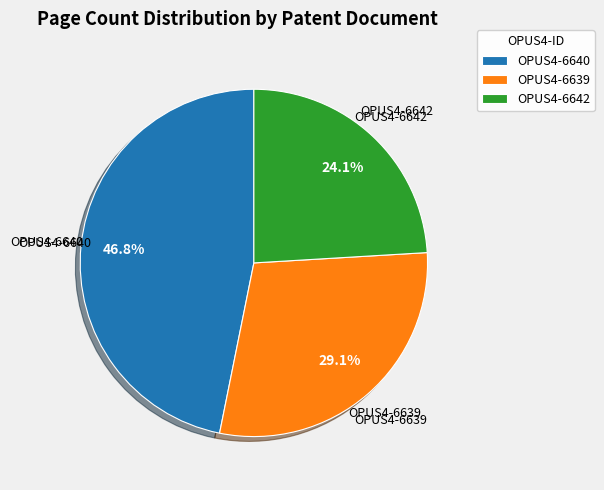

Does OPUS4-6639 represent more than half of the total?

No